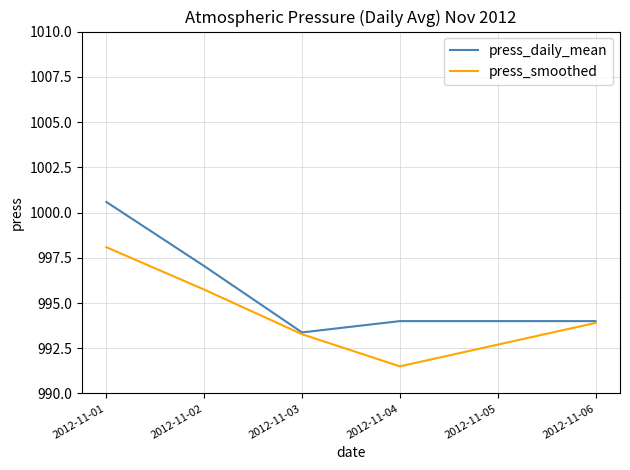

At which label does press_smoothed reach its peak?

2012-11-01